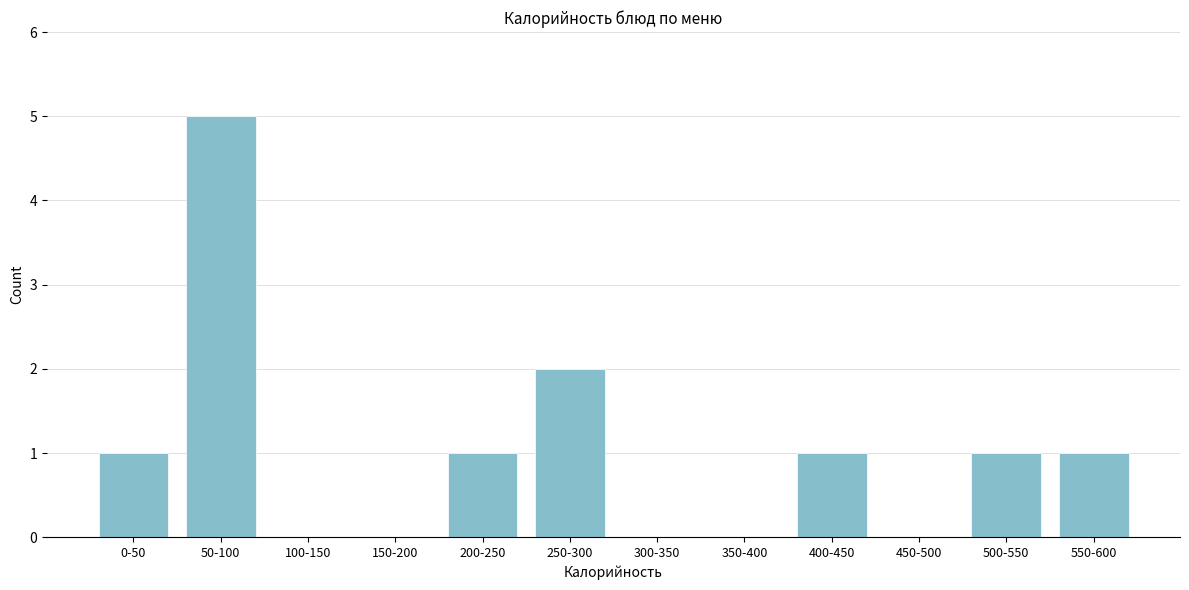

Reading left to right, extract all data points from this chart.

0-50=1	50-100=5	100-150=0	150-200=0	200-250=1	250-300=2	300-350=0	350-400=0	400-450=1	450-500=0	500-550=1	550-600=1